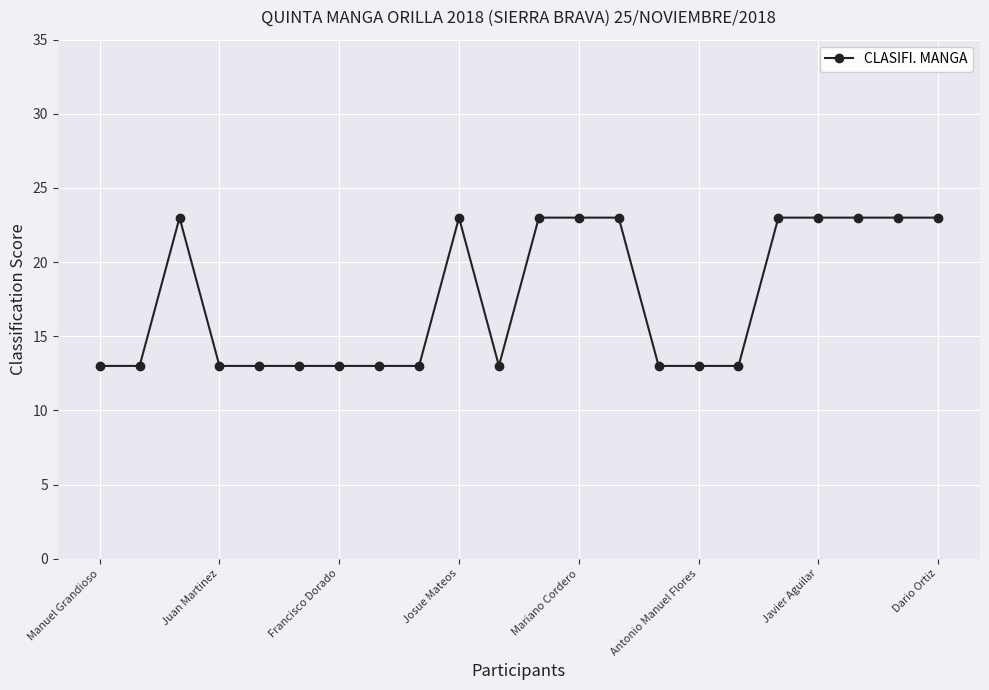

What is the minimum value shown in the chart?

13